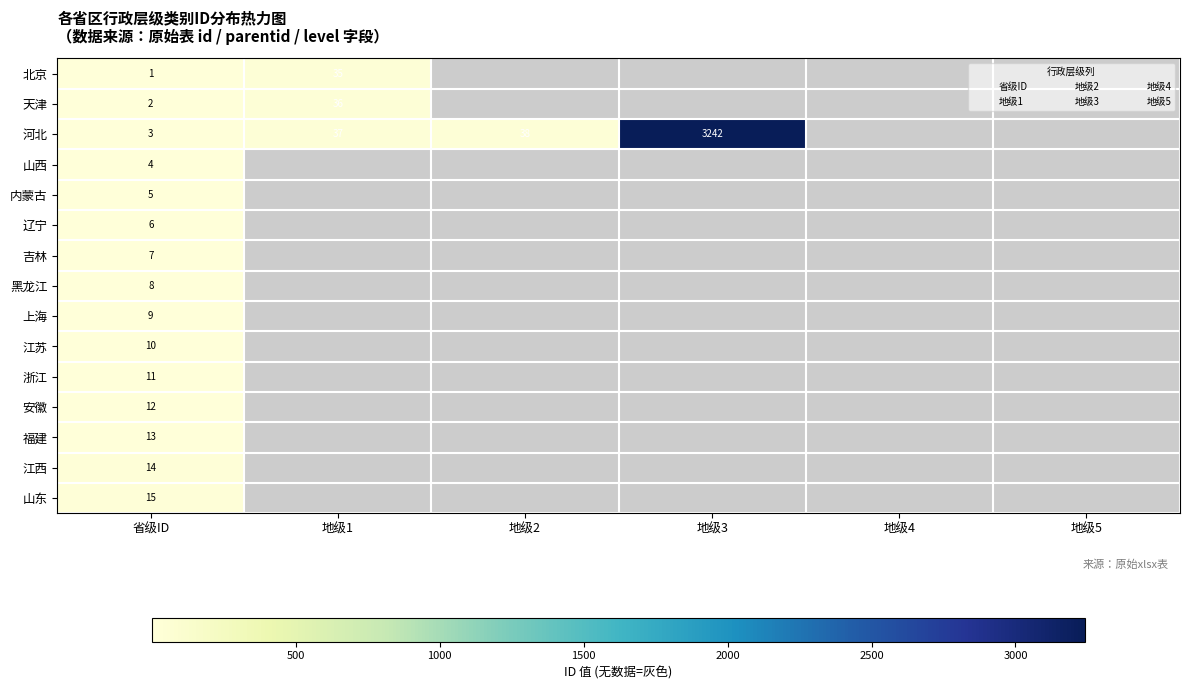

Is it true that 辽宁 equals 0 at 2?

True